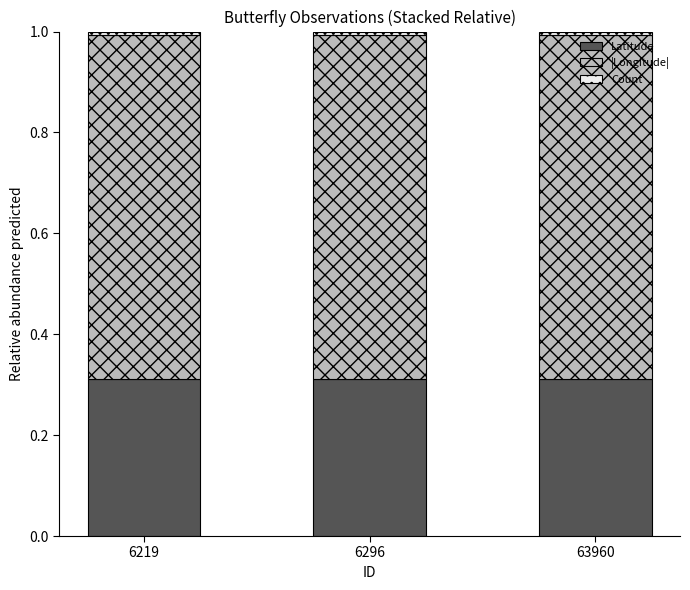

Is it true that Latitude equals 0.1 at 6219?

False